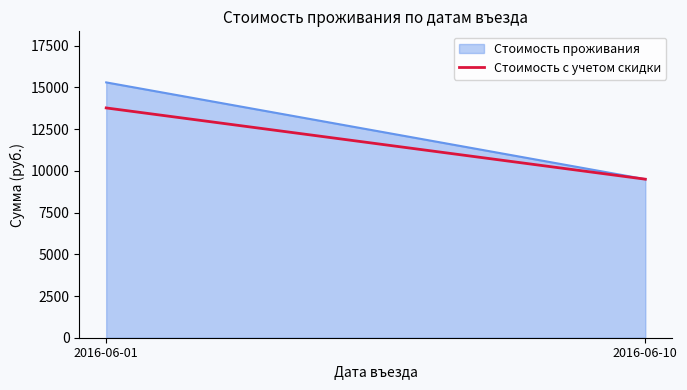

The chart shows a value of 19461 at 2016-06-01. True or false?

False